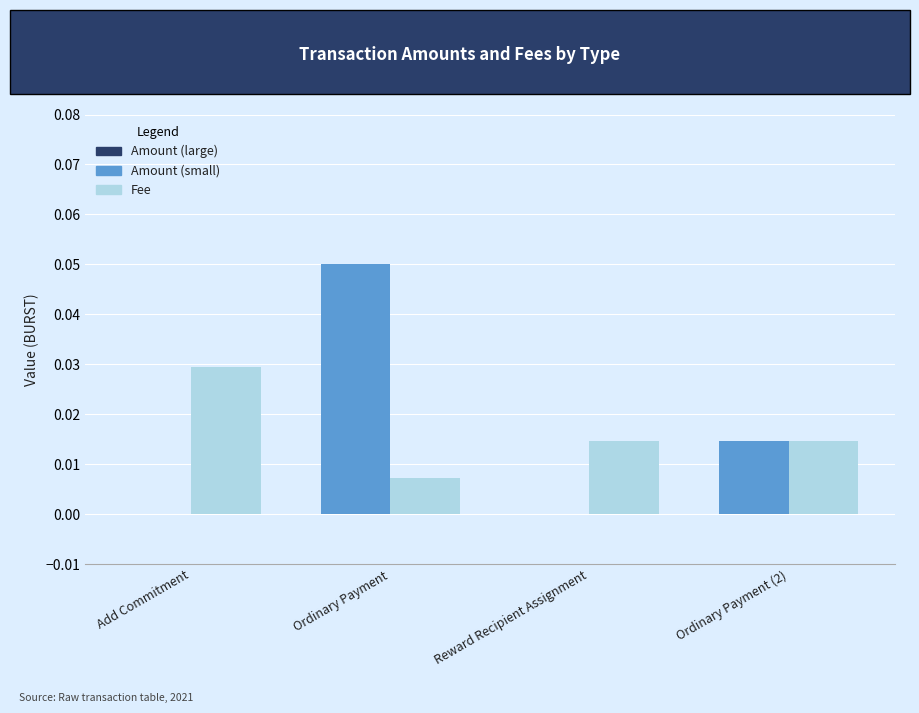

At which category is the sum across all series the highest?

Ordinary Payment